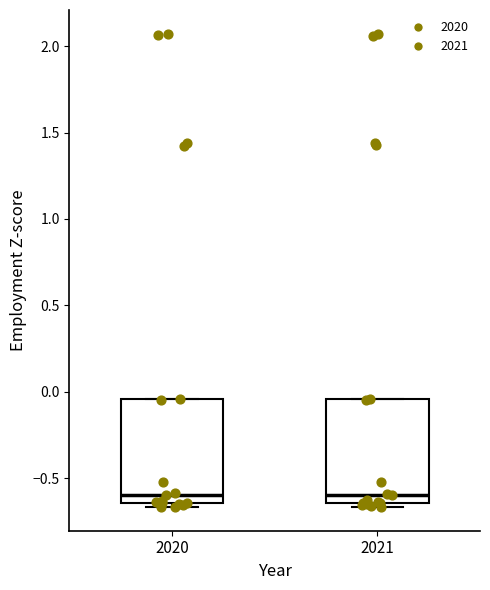

Where does the median line of the box at x = 2021 sit on the y-axis? The values are not printed on the chart, so give them approximately, as read against the axis.

-0.60